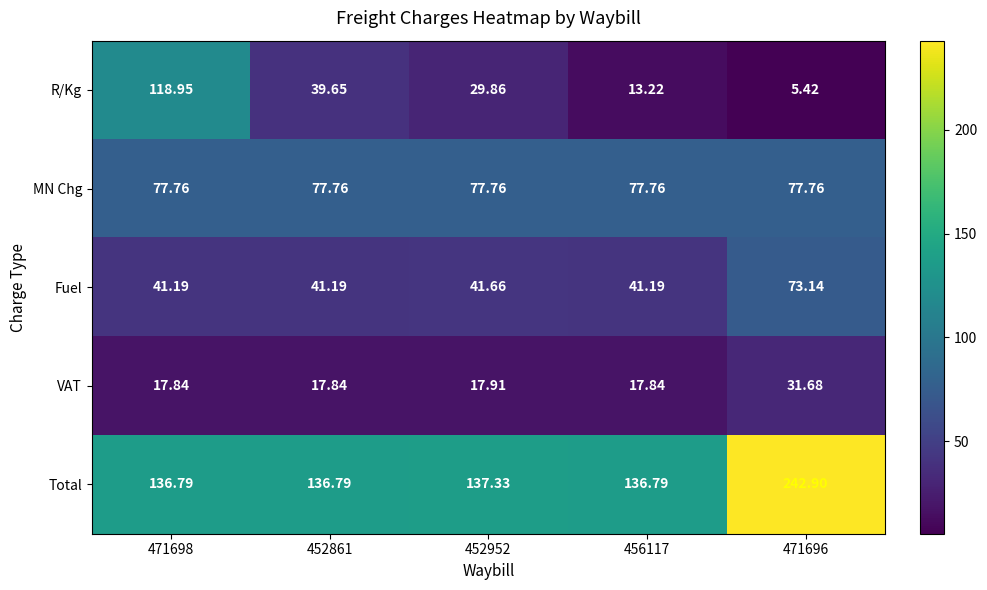

Which series has the largest total across all categories?

Total